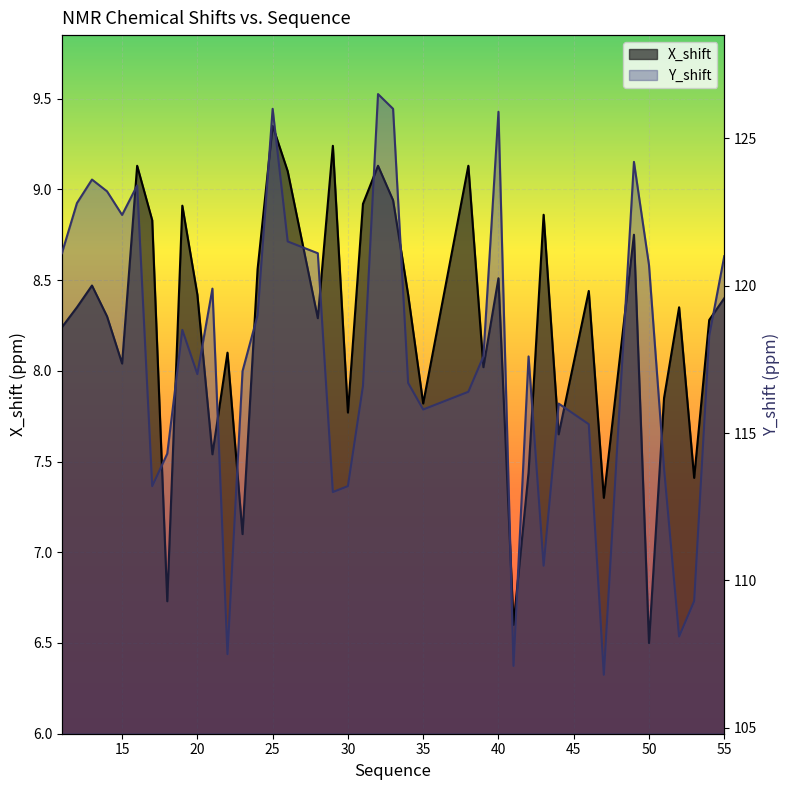

Where is the first local minimum for X_shift?

15